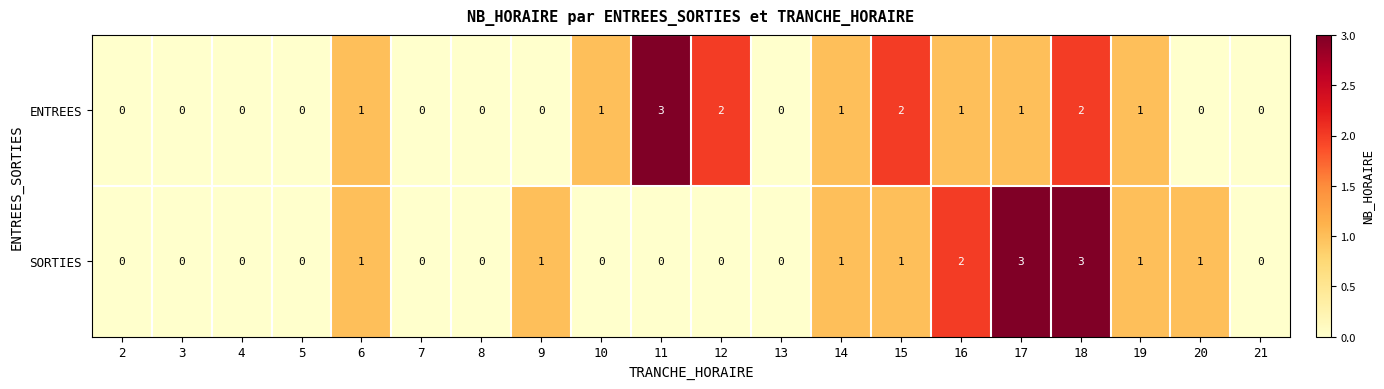

What is the difference between the highest and lowest values at 17?

2